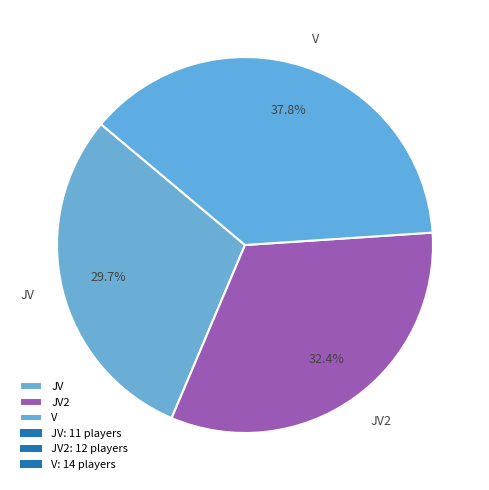

Is there any slice that represents more than half of the pie?

No